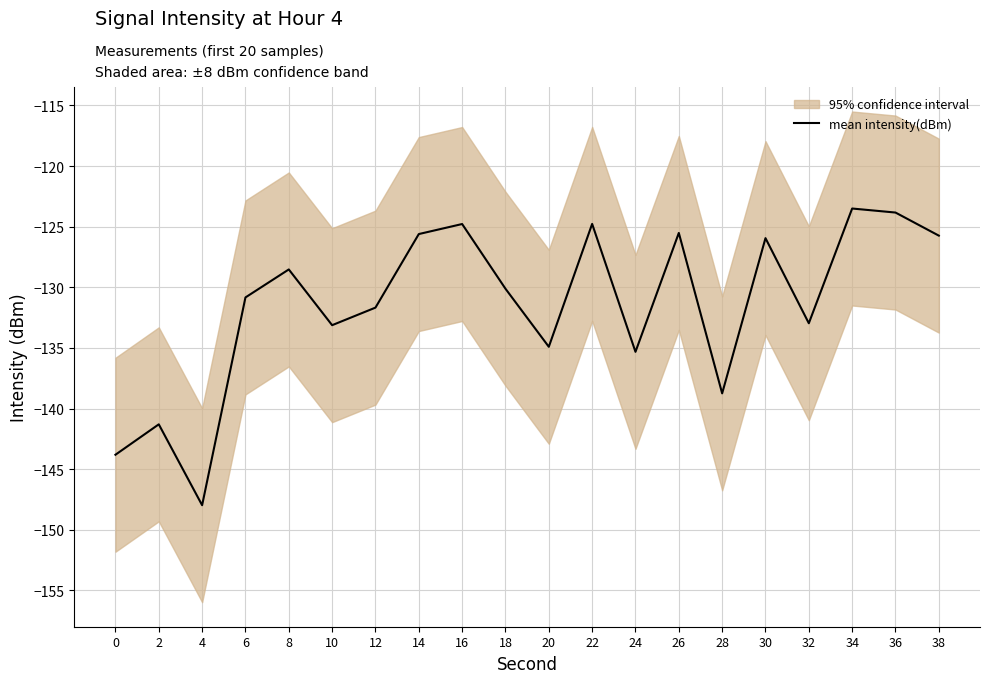

What is the average value?

-131.5